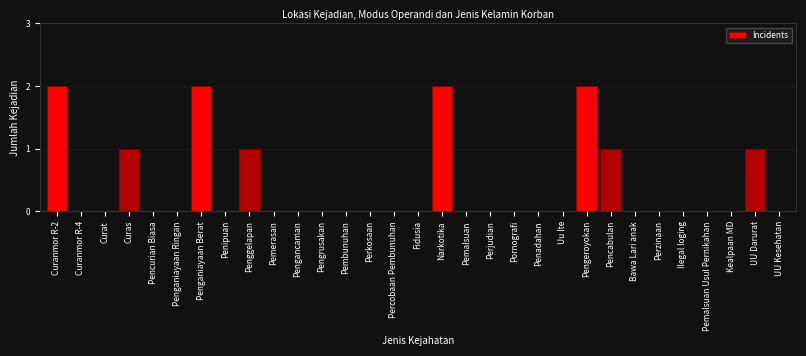

Is it true that the value at Pemalsuan is -1?

False